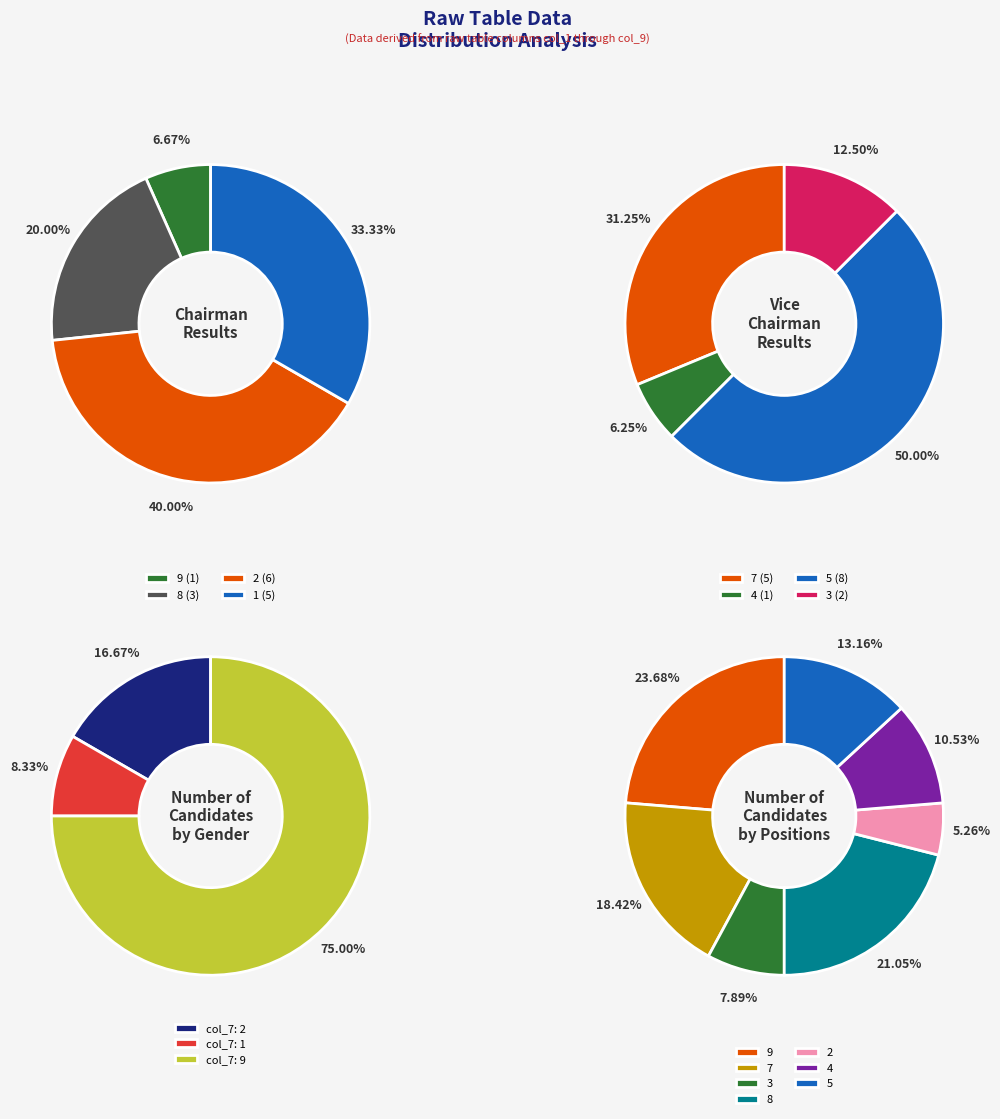

Does 4 account for over 50% of the chart?

No